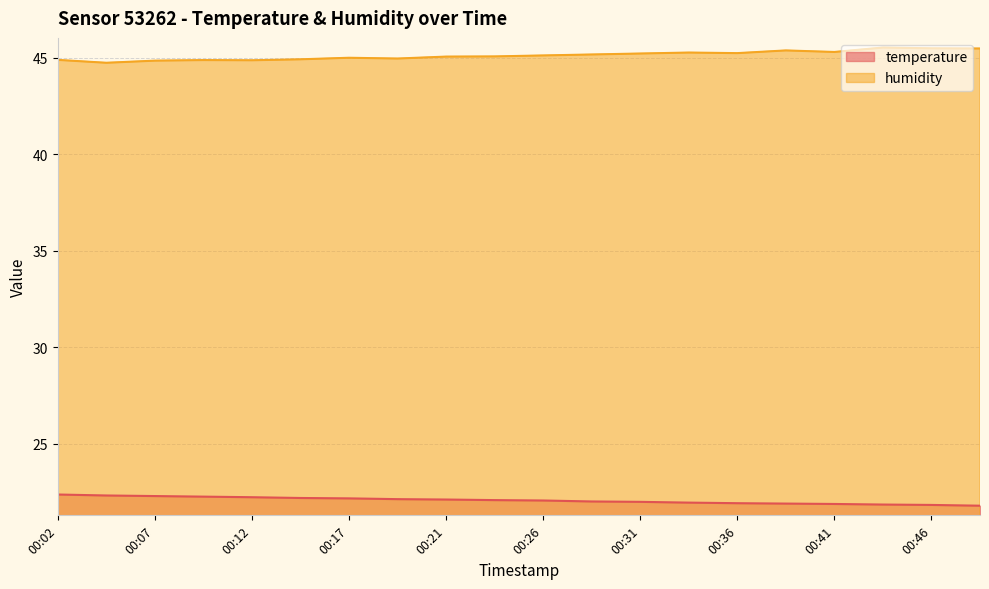

Reading left to right, list all the values displayed in this chart.

temperature: 22.4	22.3	22.3	22.2	22.2	22.2	22.2	22.1	22.1	22.1	22.1	22.0	22.0	21.9	21.9	21.9	21.9	21.8	21.8	21.8
humidity: 44.9	44.7	44.9	44.9	44.9	44.9	45.0	45.0	45.1	45.1	45.1	45.2	45.2	45.3	45.2	45.4	45.3	45.5	45.5	45.5